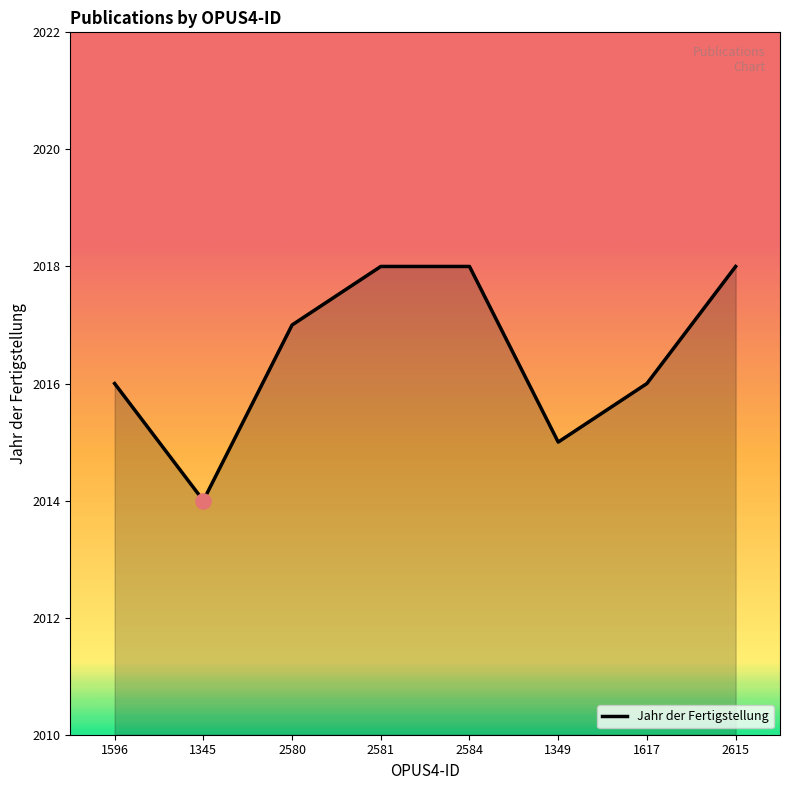

Between 2615 and 2580, which is larger?

2615